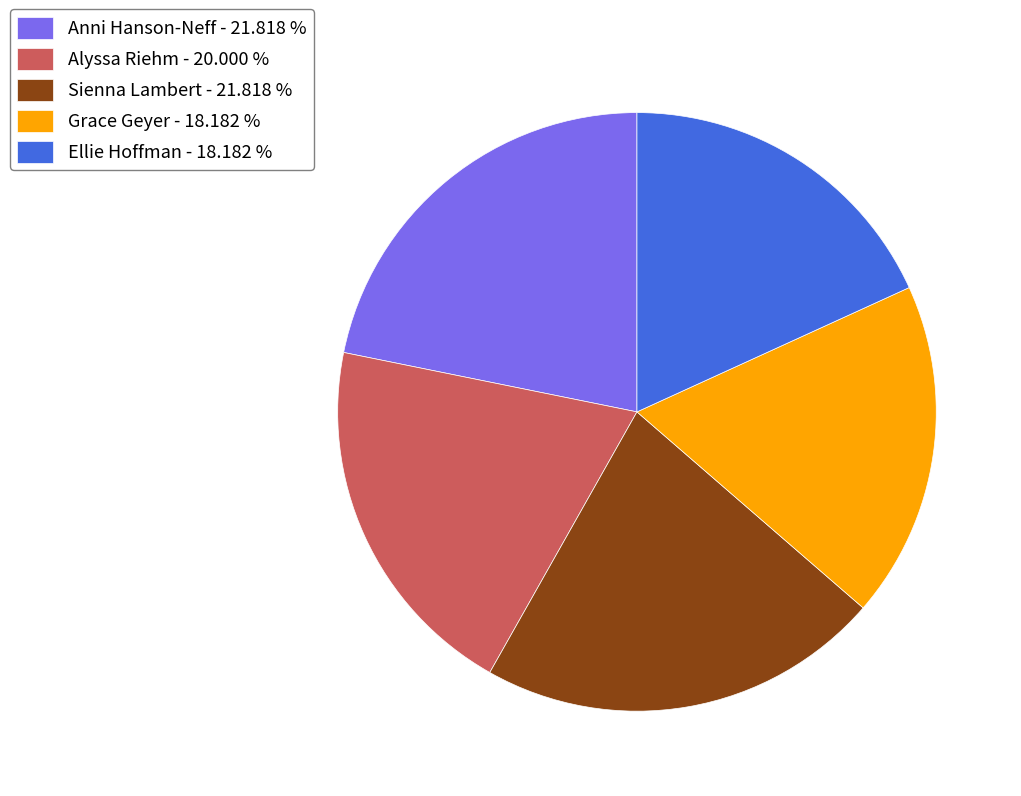

Is it true that Ellie Hoffman is 18% of the pie?

True